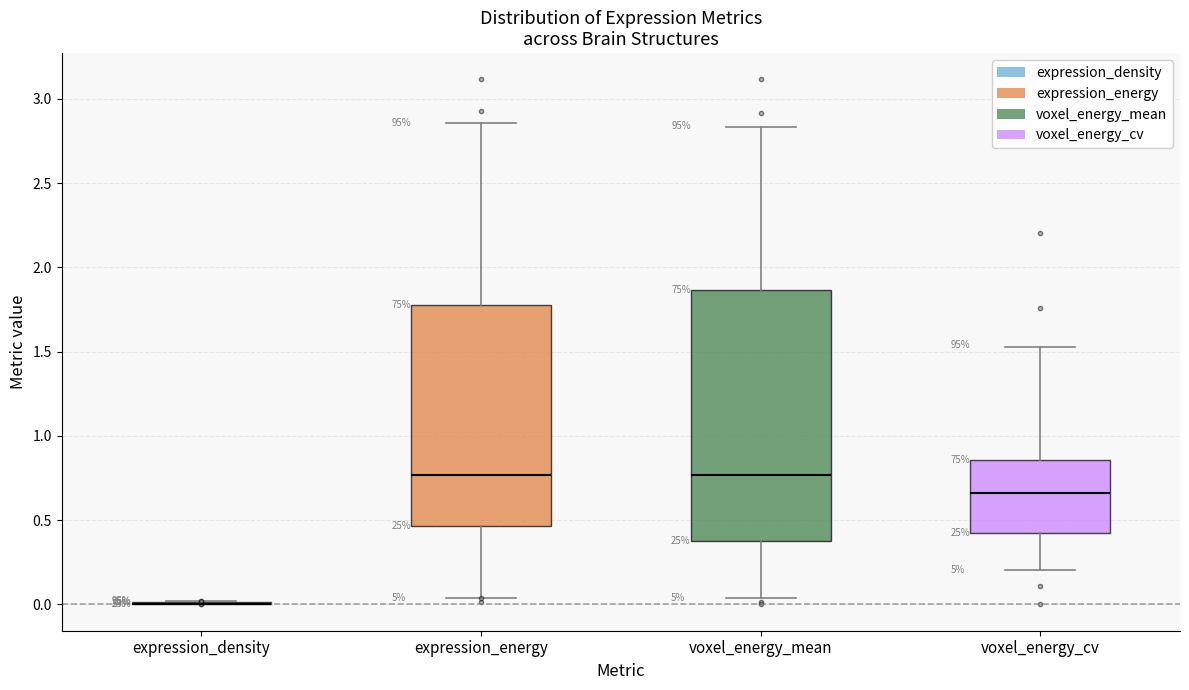

Reading left to right, read every box against the y-axis: the position of its median line, the range the box covers, and the ends of its whiskers. The values are not printed on the chart, so give them approximately, as read against the axis.

expression_density: box collapsed to a line at 0.00, whiskers 0.00 to 0.00
expression_energy: median 0.75, box 0.45 to 1.80, whiskers 0.05 to 2.85
voxel_energy_mean: median 0.75, box 0.40 to 1.85, whiskers 0.05 to 2.85
voxel_energy_cv: median 0.65, box 0.40 to 0.85, whiskers 0.20 to 1.55